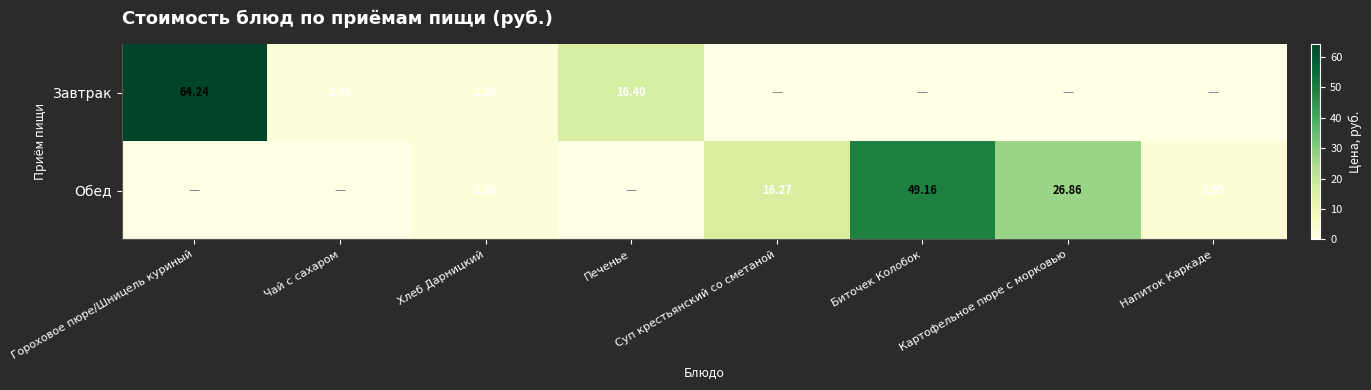

Is the value of Обед at Суп крестьянский со сметаной greater than the value of Завтрак at Печенье?

No